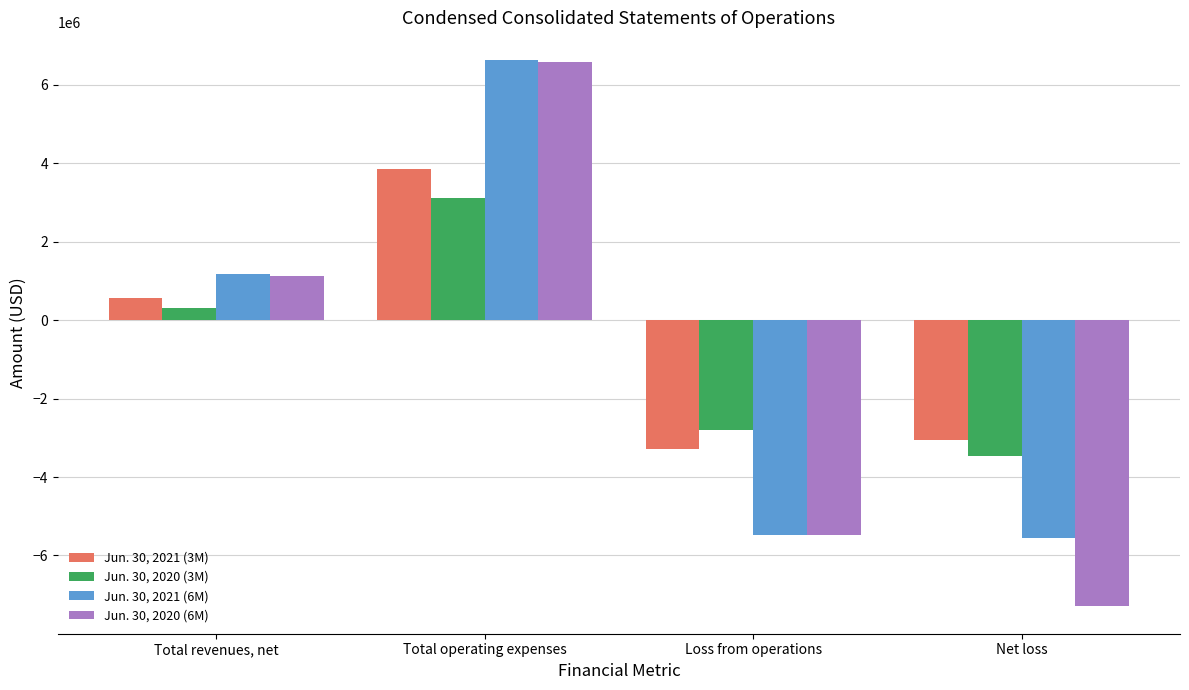

At Total operating expenses, list the series in order from largest to smallest.

Jun. 30, 2021 (6M), Jun. 30, 2020 (6M), Jun. 30, 2021 (3M), Jun. 30, 2020 (3M)